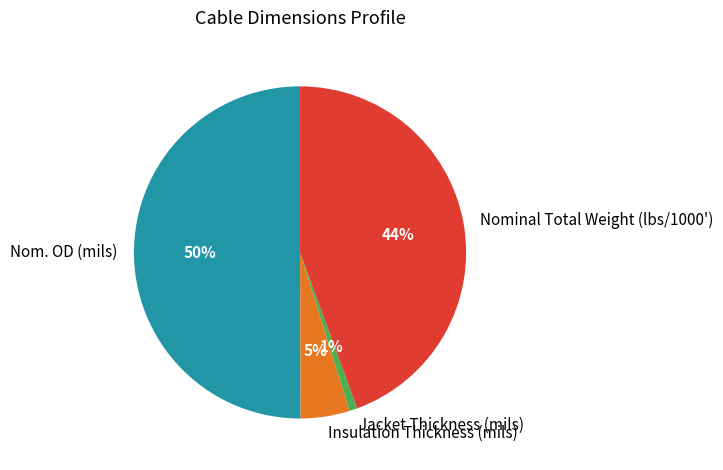

Is it true that Nominal Total Weight (lbs/1000') is 51% of the pie?

False